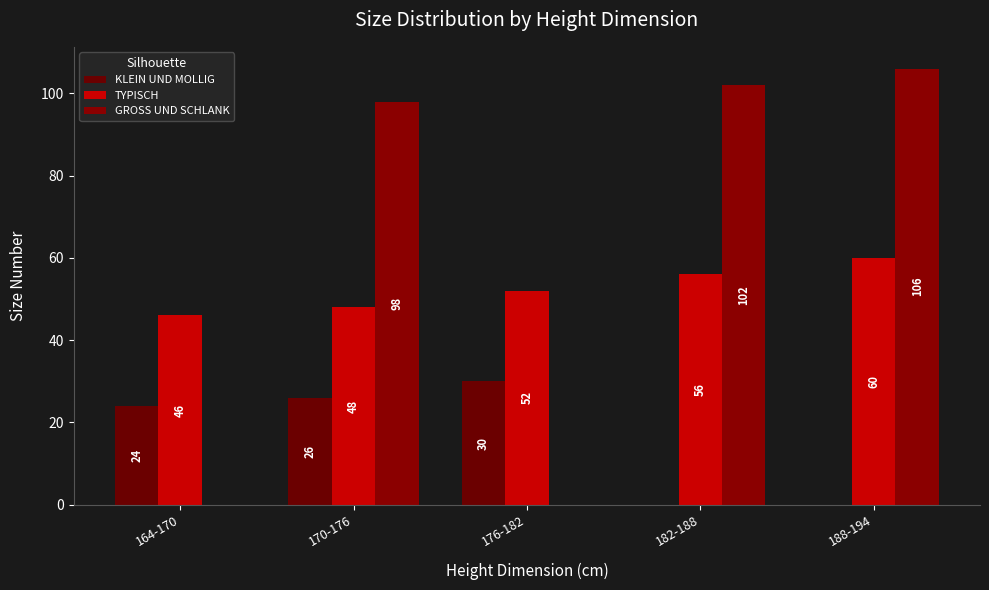

How many data points does each series have?

5